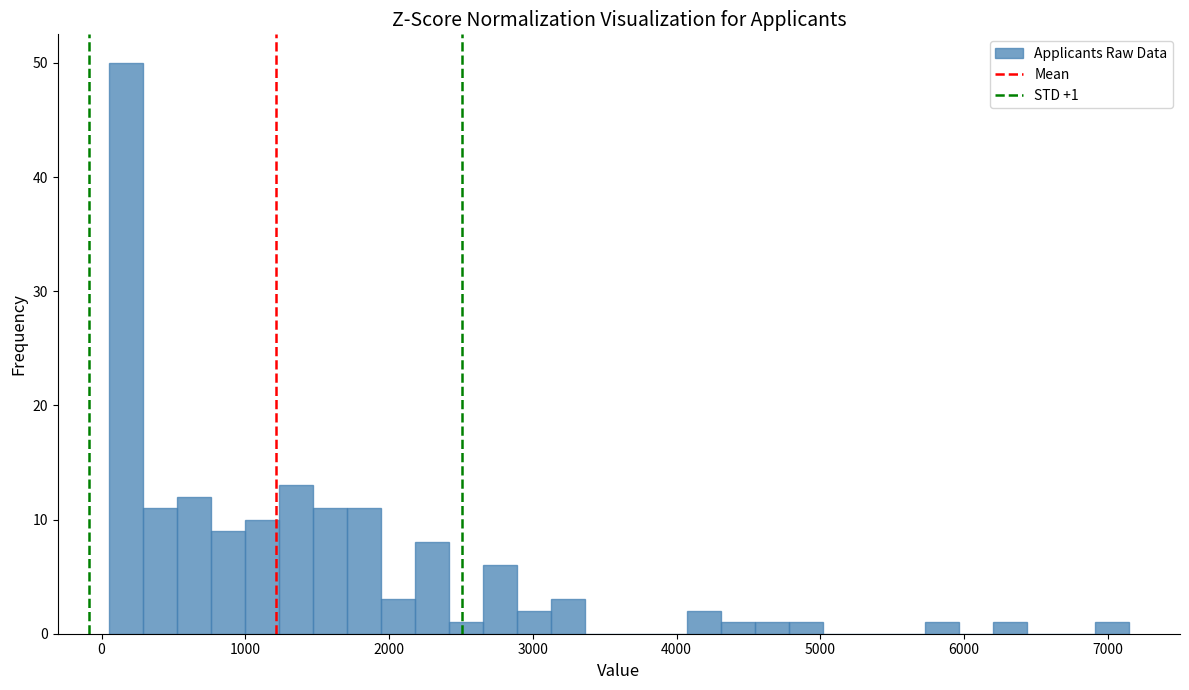

Read against the x-axis, roughly where is the centre of the tallest bar?

200